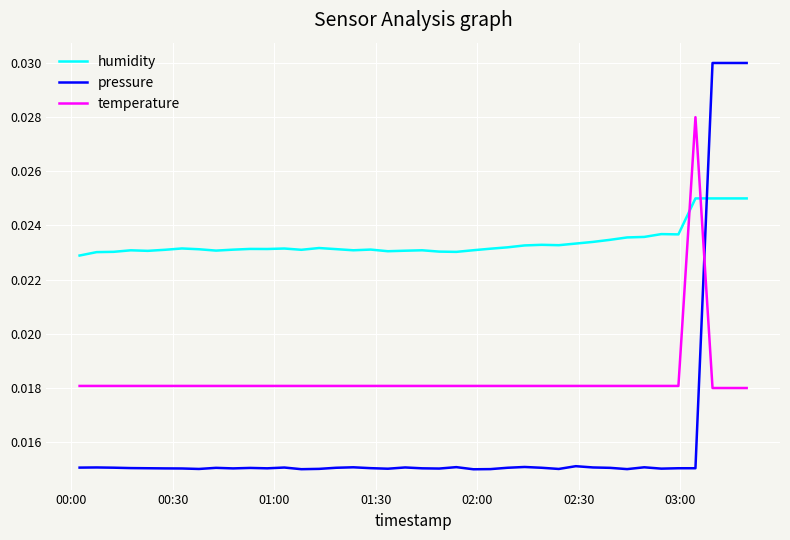

True or false: pressure has more than 1 points higher than both neighbors.

True